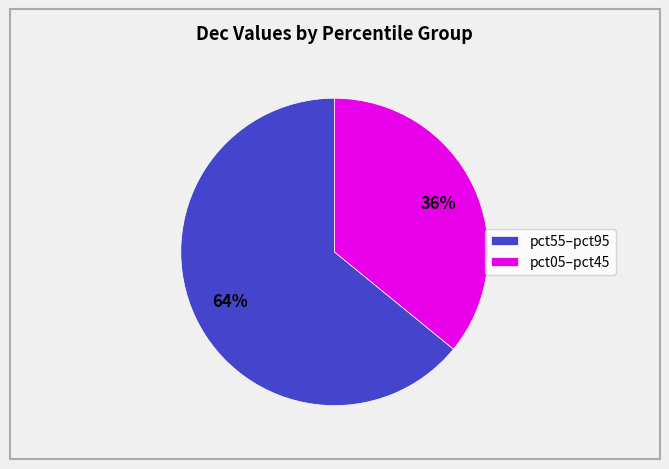

True or false: pct05–pct45 accounts for 45% of the total.

False